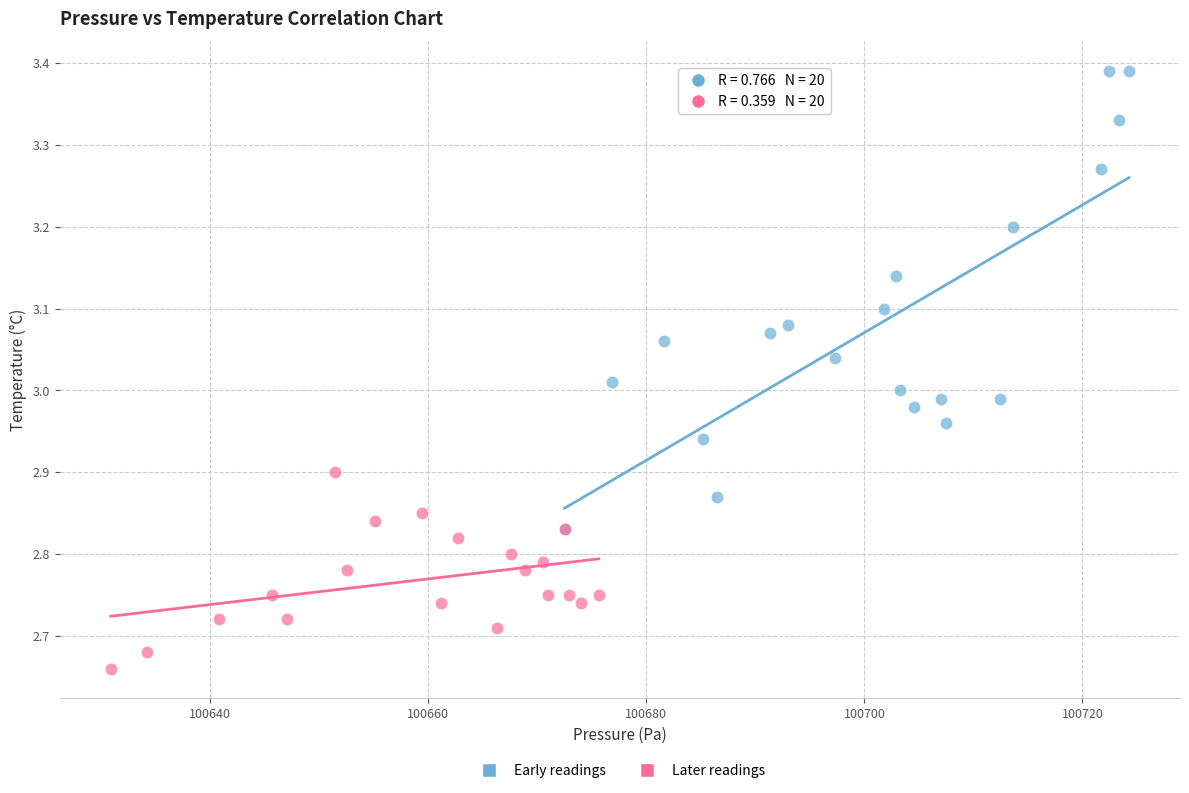

Which series reaches the minimum Y coordinate?

Later readings